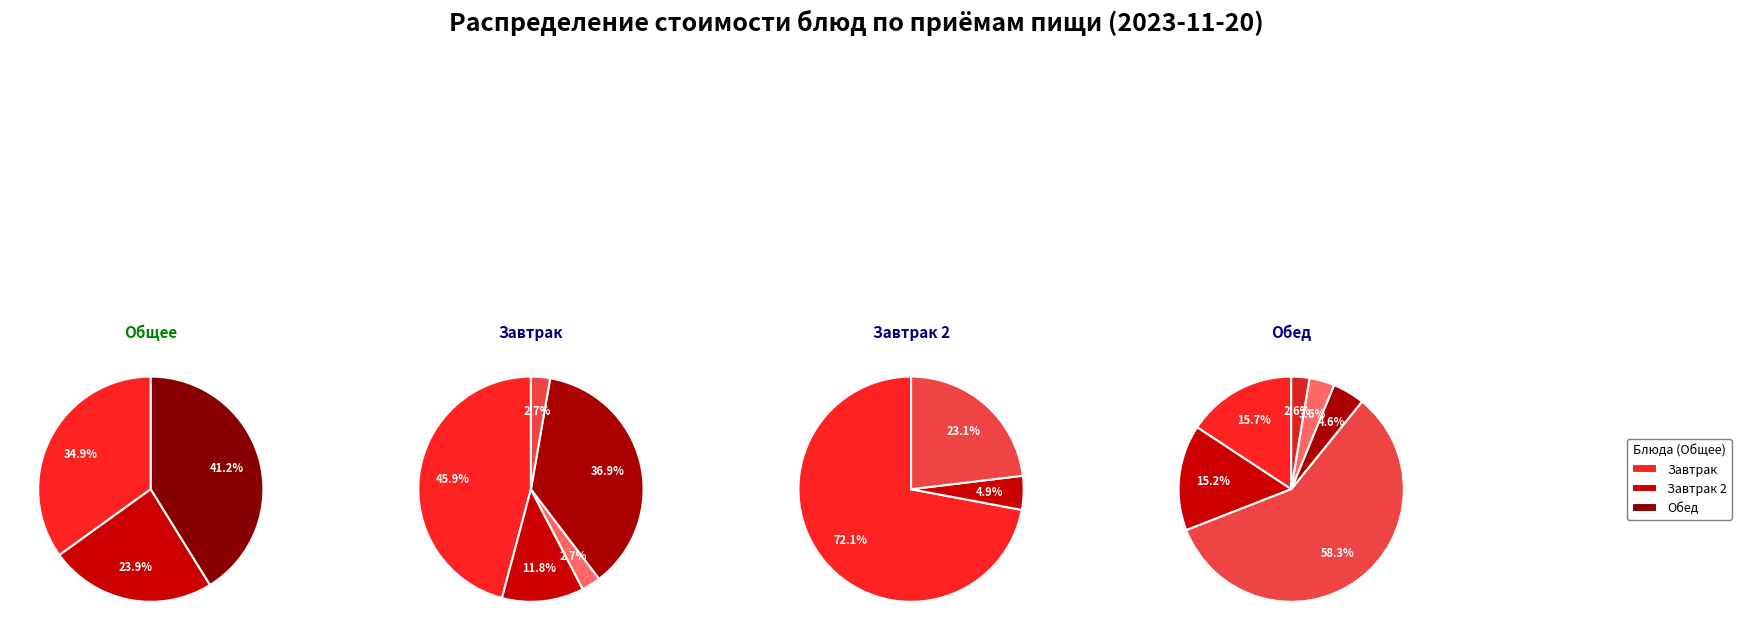

Approximately how many times larger is the value at батон нарезной (Завтрак 2) compared to батон нарезной (Завтрак)?

1.2